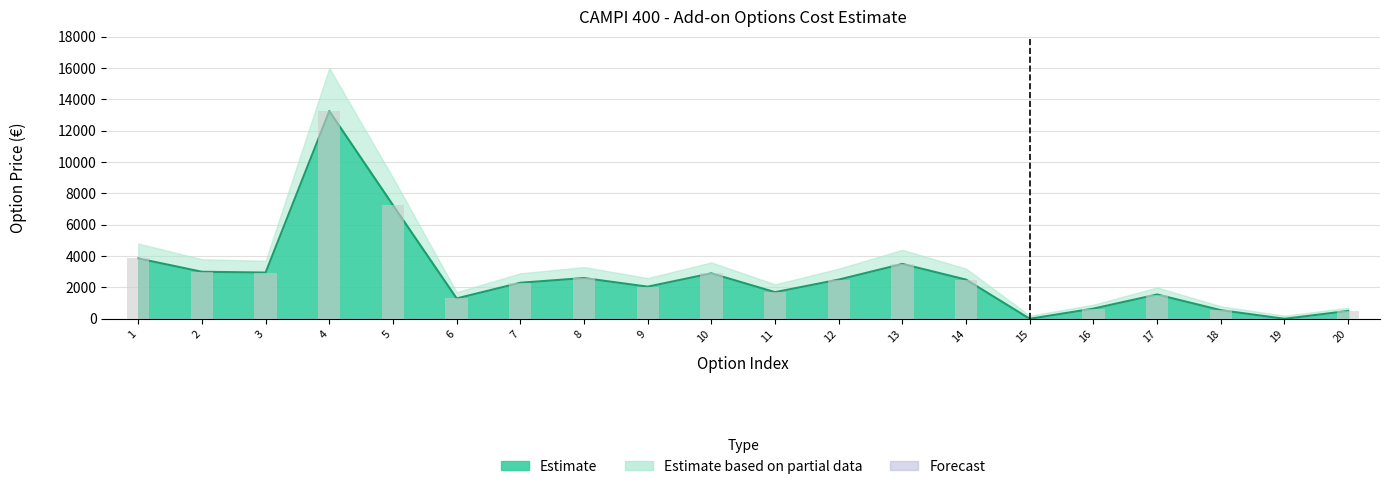

What is the total value across all series at 1?

7700